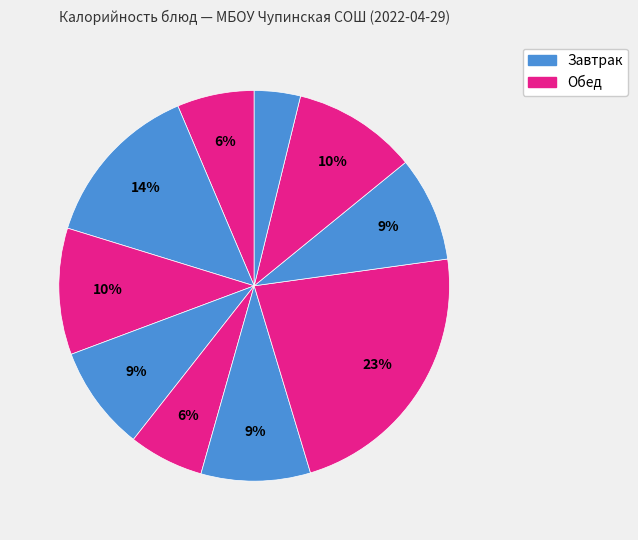

Rank the categories by value from lowest to highest.

Соус молочный, Борщ из свежей капусты, Гуляшь из куры, Рагу овощное, Хлеб ржаной, Котлета рыбная (треска), Компот из сухофруктов, Хлеб пшеничный, Кисель, Рис отварной